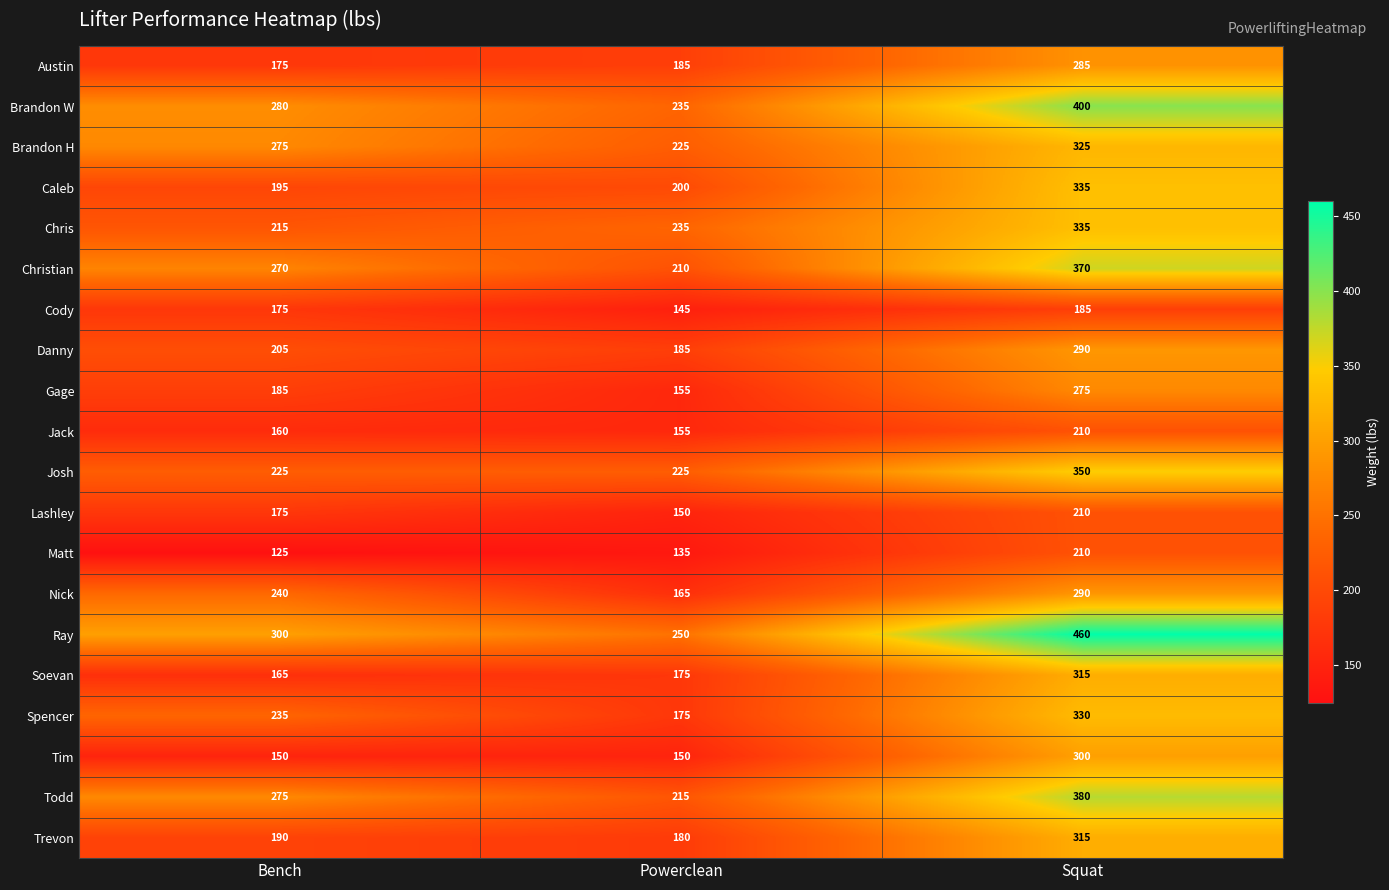

Which series has the largest total across all categories?

Ray